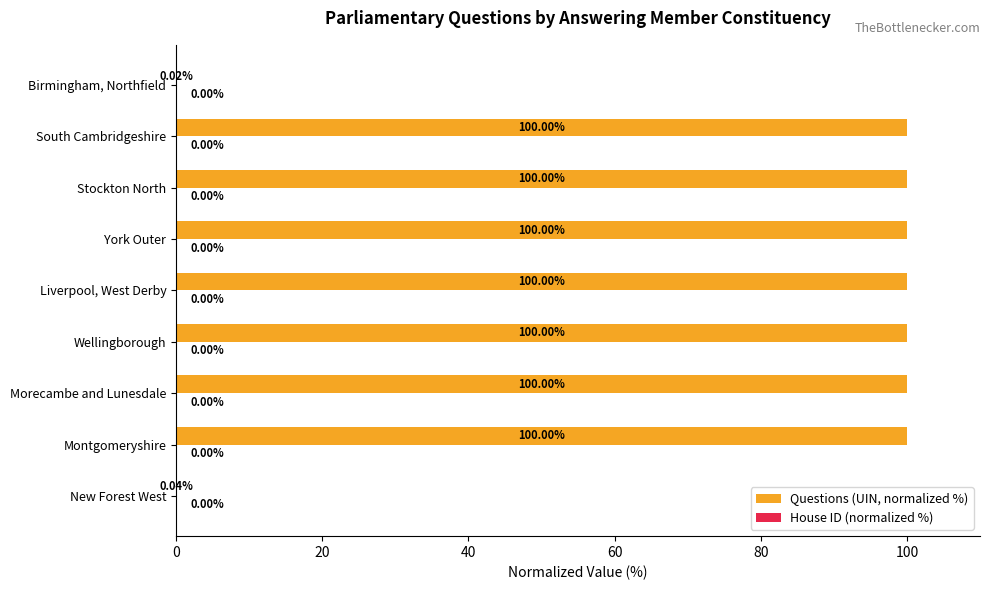

Which series has the largest total across all categories?

Questions (UIN, normalized %)